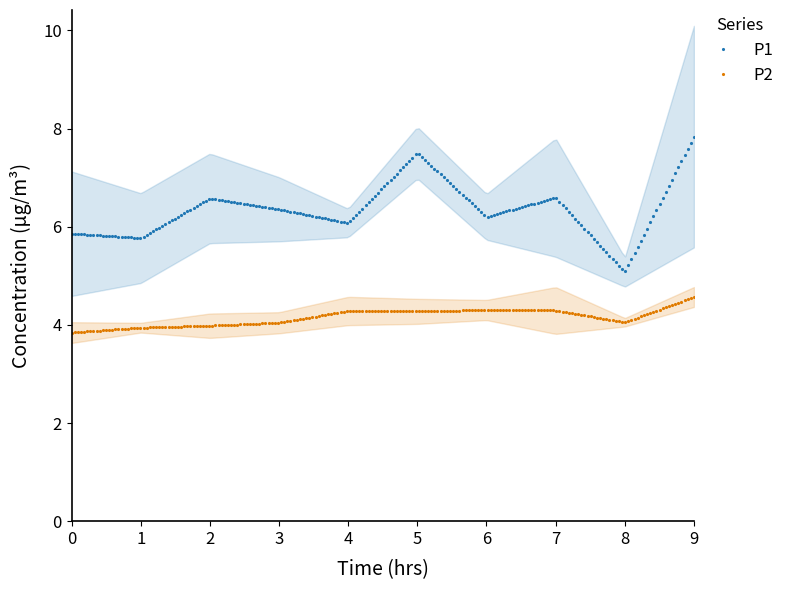

Is this an area chart (filled region under the line)?

No